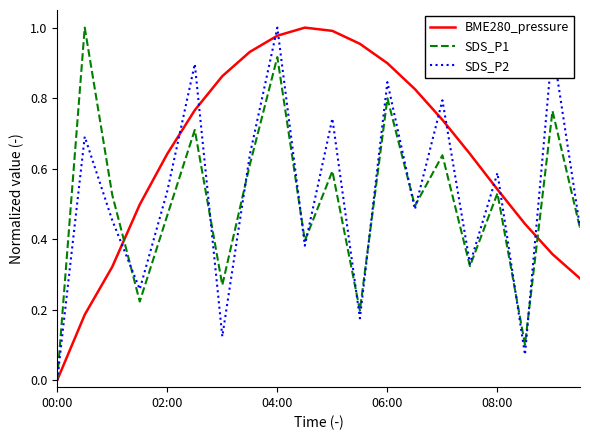

Which series has the largest total across all categories?

BME280_pressure